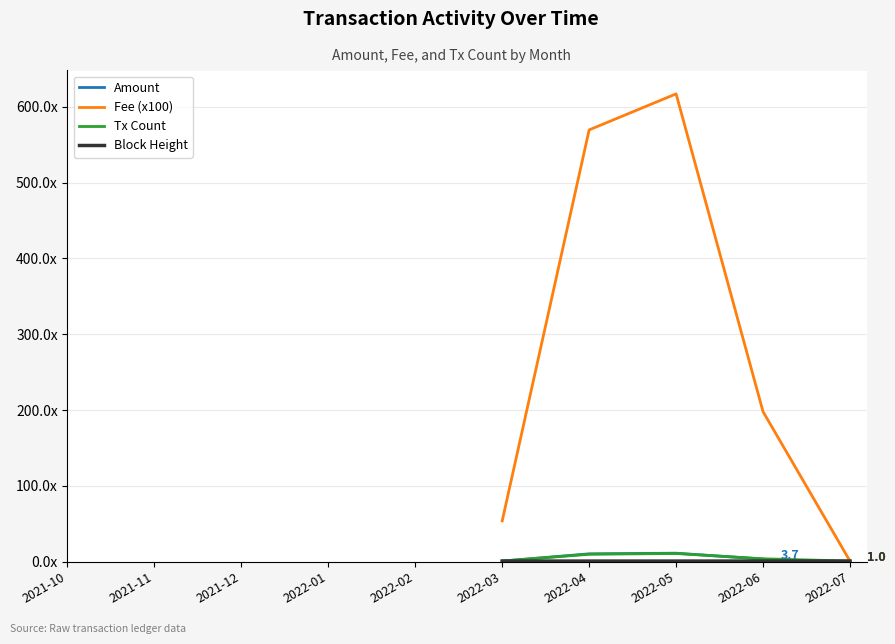

How many times do Tx Count and Block Height cross each other?

1